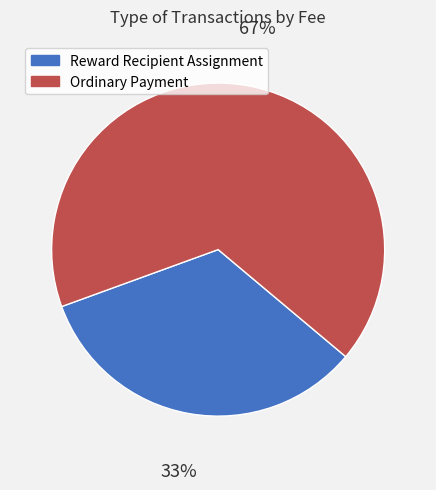

Which category accounts for the majority?

Ordinary Payment